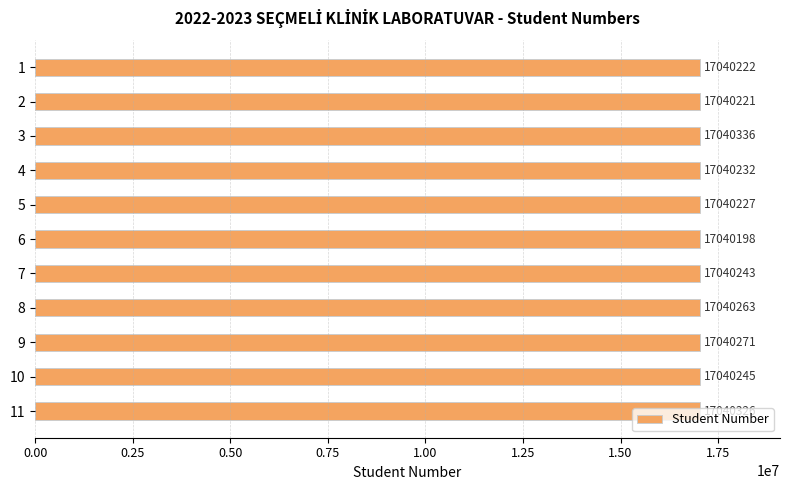

What is the sum of all values?

187442784